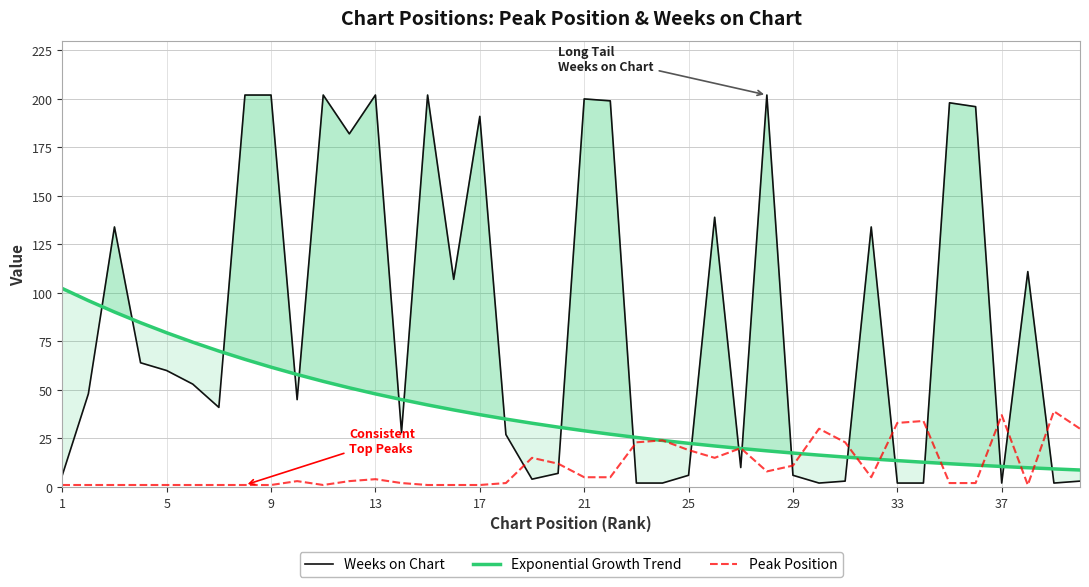

The Exponential Growth Trend series shows 37.3 at 17. True or false?

True